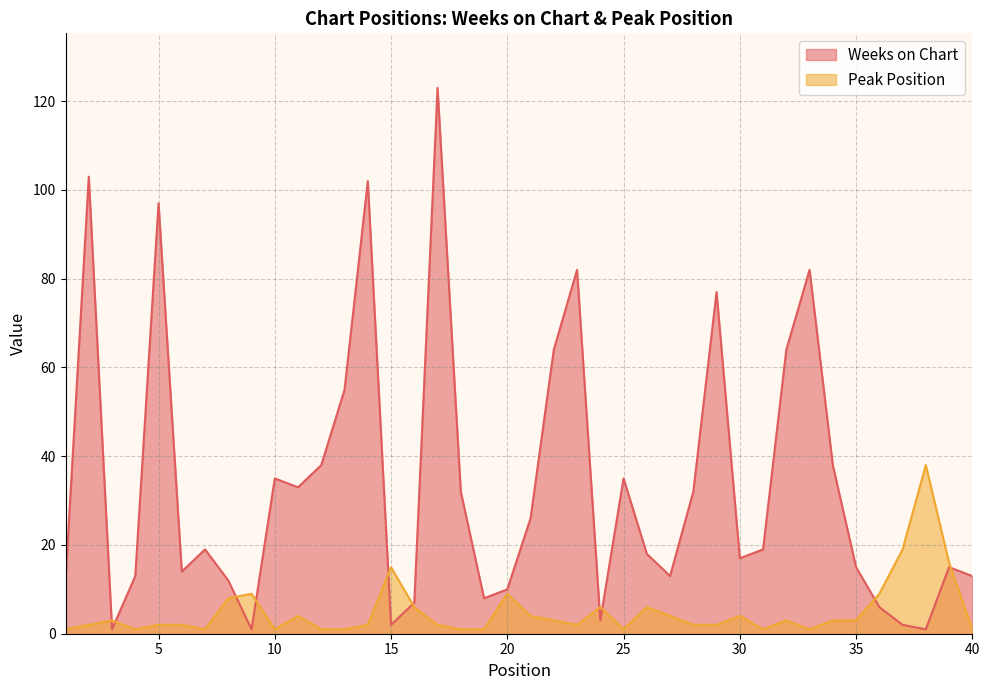

Where do Weeks on Chart and Peak Position first cross each other?

2 and 3